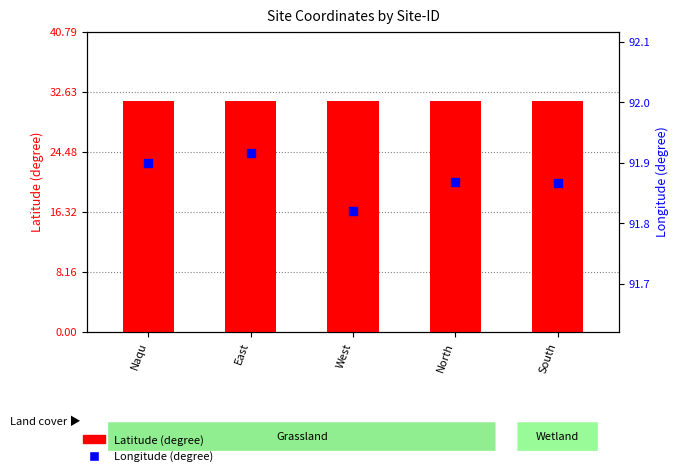

What is the total value across all series at Naqu?

123.3